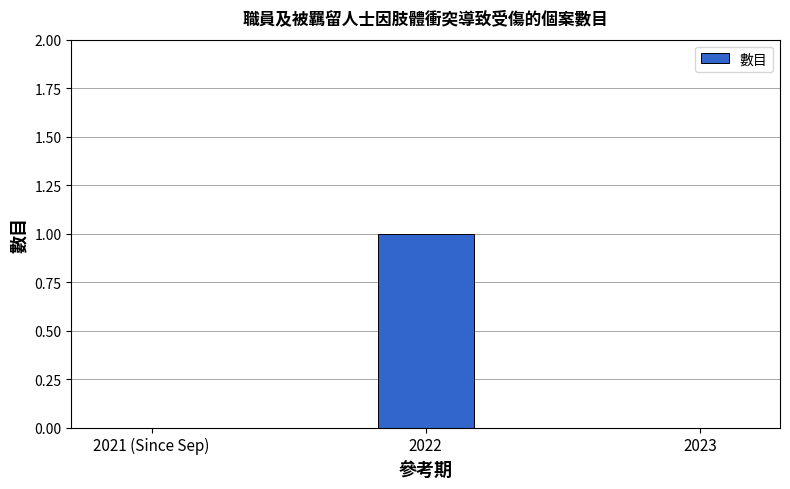

The value at 2023 is 0. True or false?

True